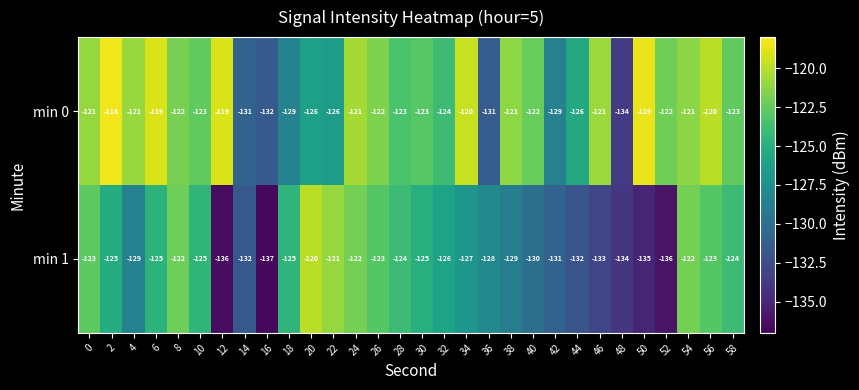

What is the total value across all series at 10?

-248